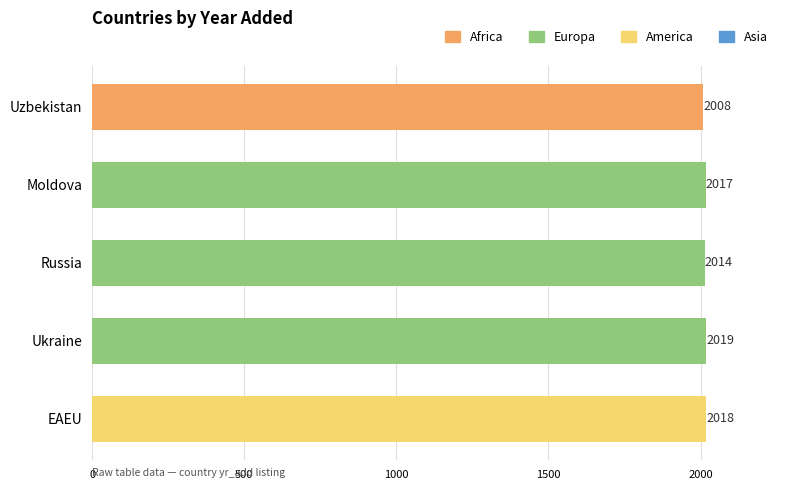

True or false: the data shows 3295 at Russia.

False